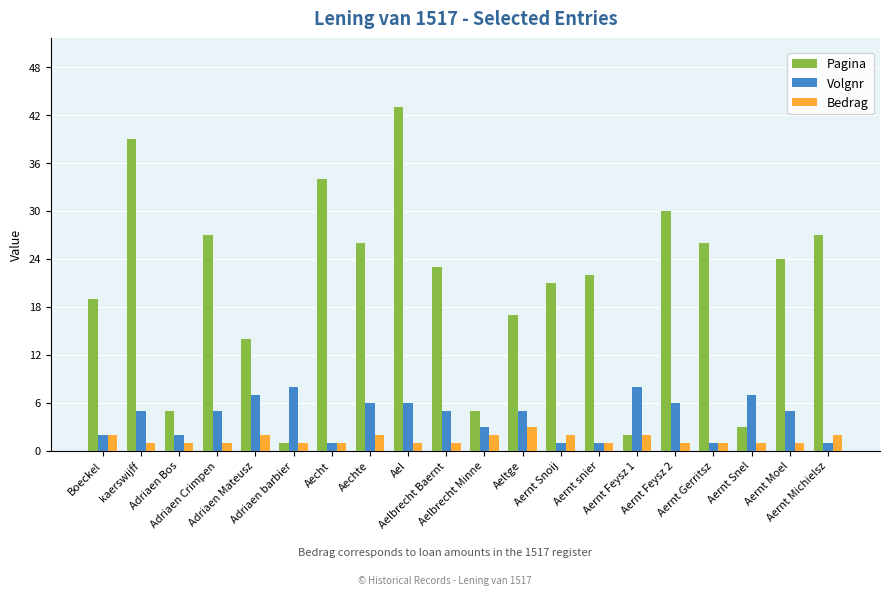

What is the difference between the maximum and minimum values in the Volgnr series?

7